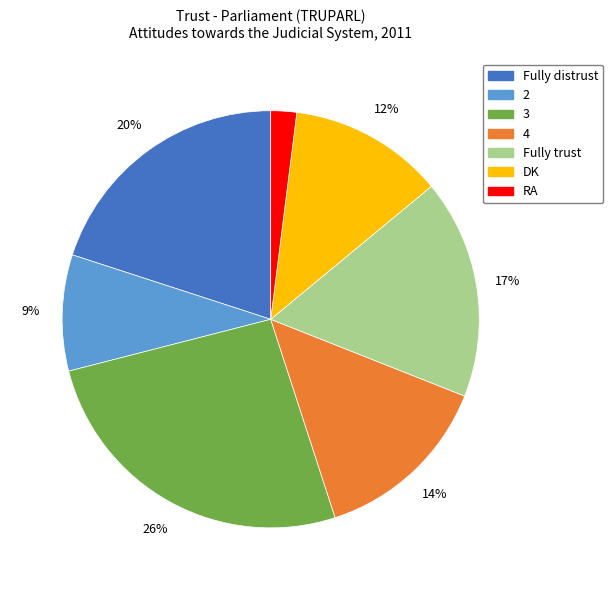

To the nearest percent, what is the average slice percentage?

14%